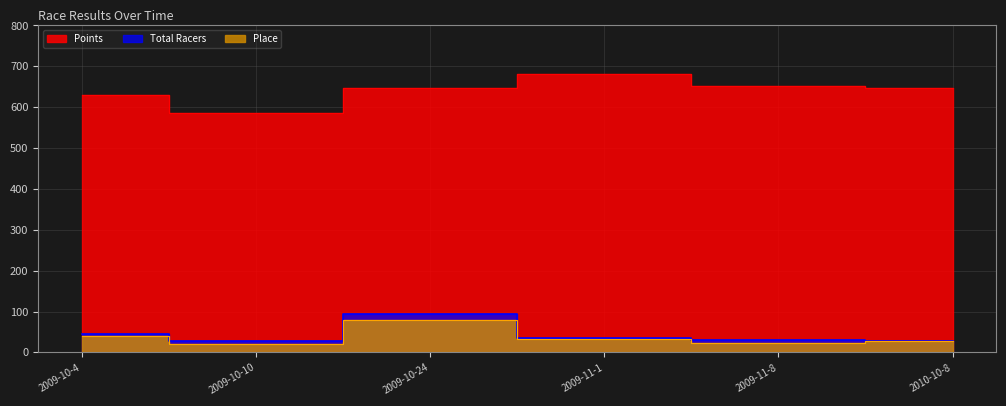

What is the total value across all series at 2009-10-4?

712.8